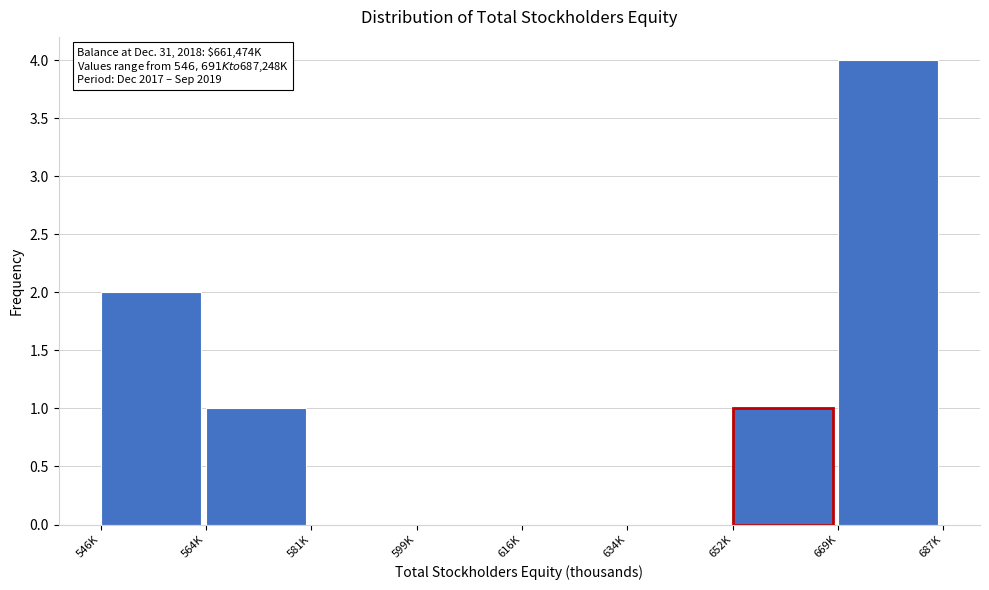

Reading right to left, what are all the values shown in this chart?

669K=4	652K=1	634K=0	616K=0	599K=0	581K=0	564K=1	546K=2